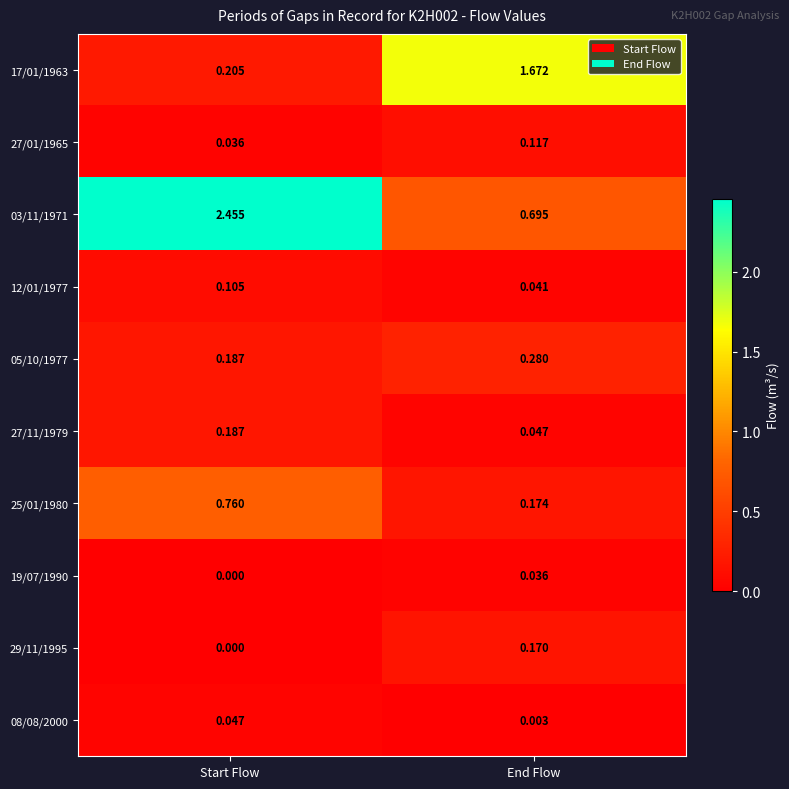

Where is 03/11/1971 nearest to the value 1?

End Flow